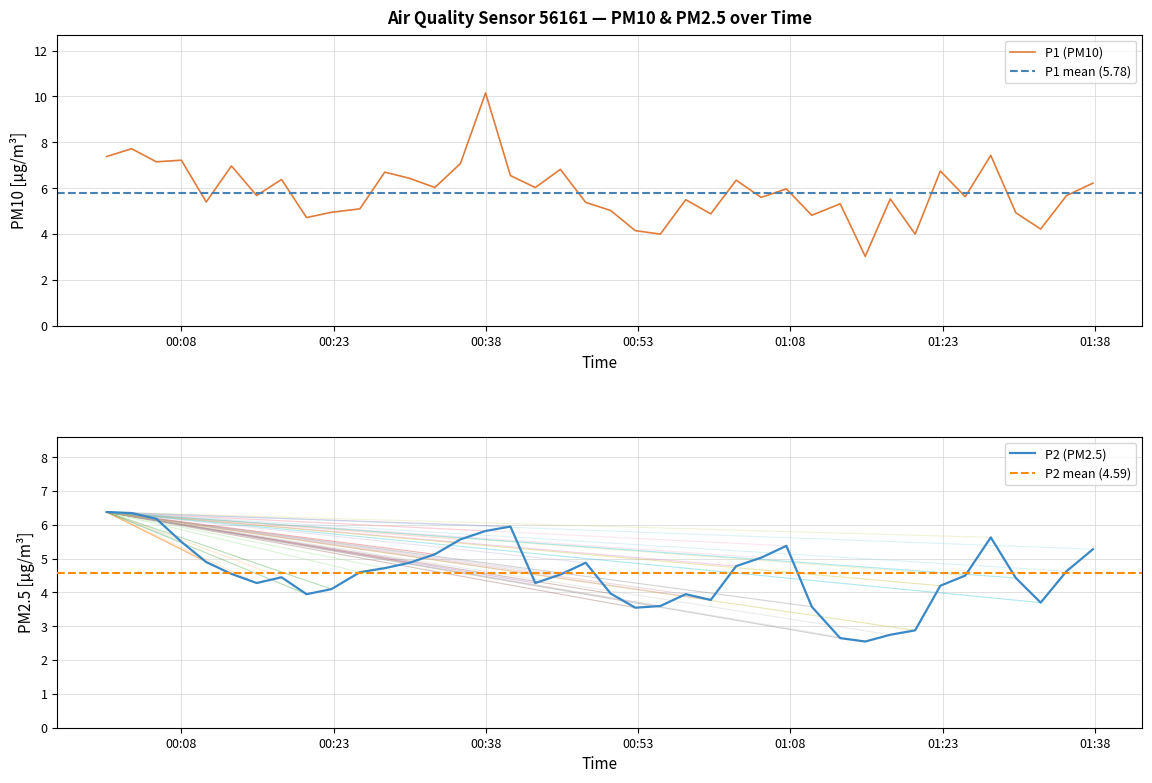

What is the maximum value for P1 (PM10)?

10.2